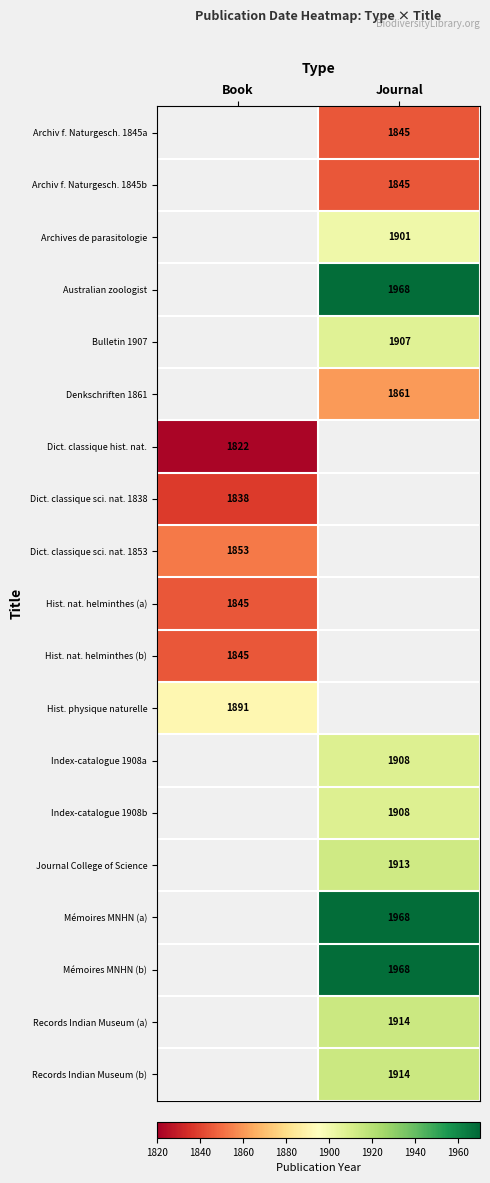

What is the maximum value shown in the chart?

1968.0